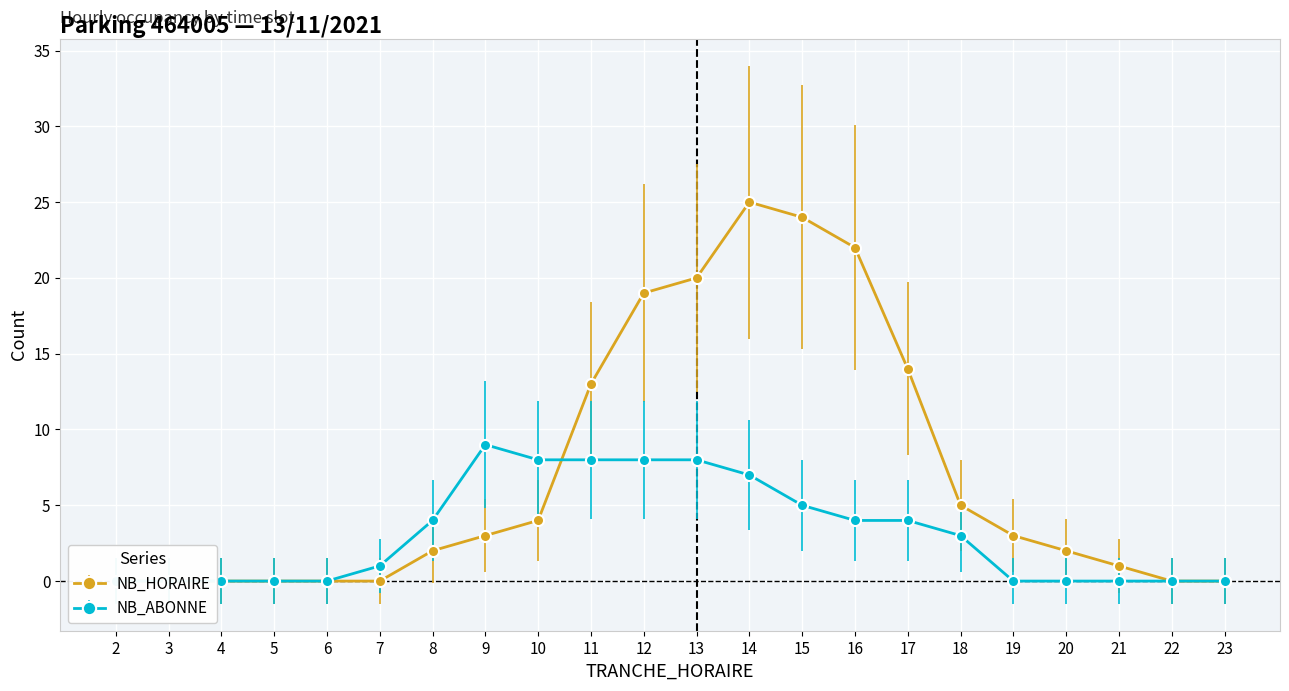

Which category has the lowest value in the NB_ABONNE series?

2